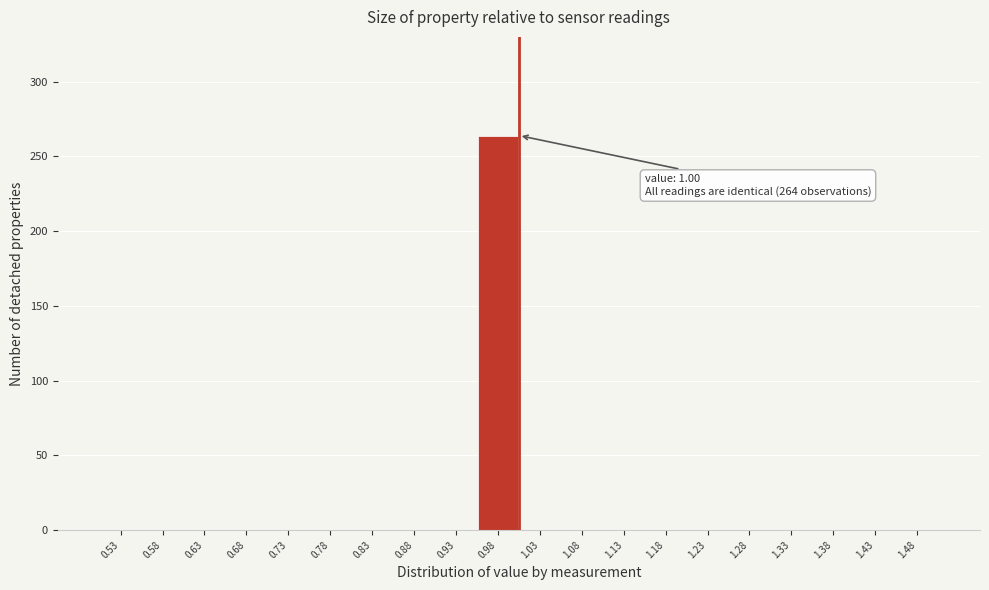

Which range on the x-axis has the tallest bar?

0.95 to 1.00